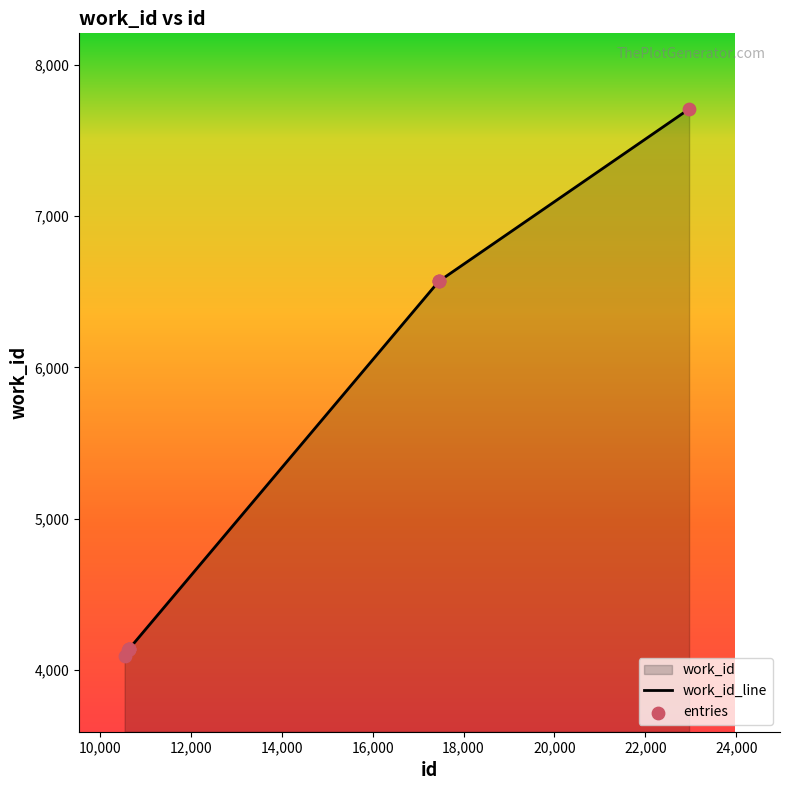

Approximately how many times larger is the value at 17463 compared to 17469?

1.0